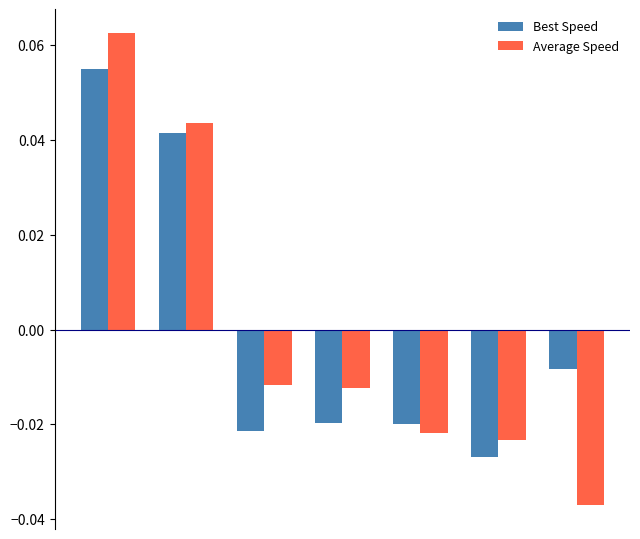

Which series has the widest spread of values?

Average Speed